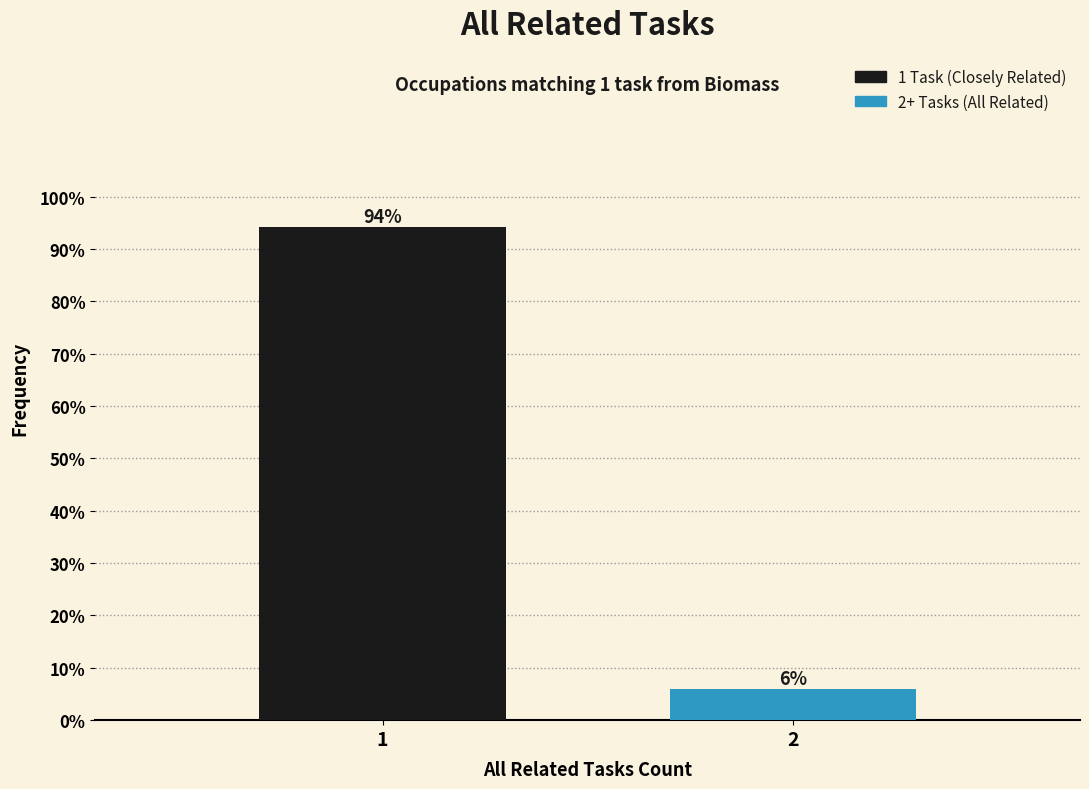

What is the sum of the values at 1 and 2?

100.0